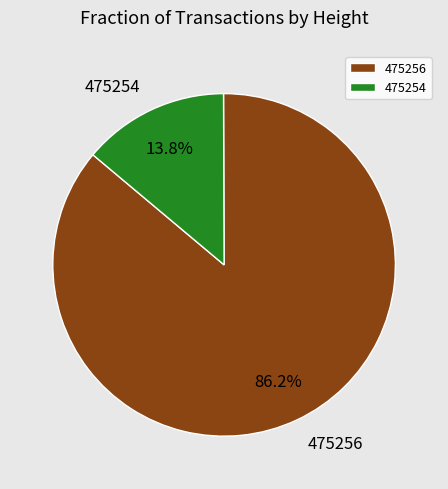

Which has a higher value, 475256 or 475254?

475256